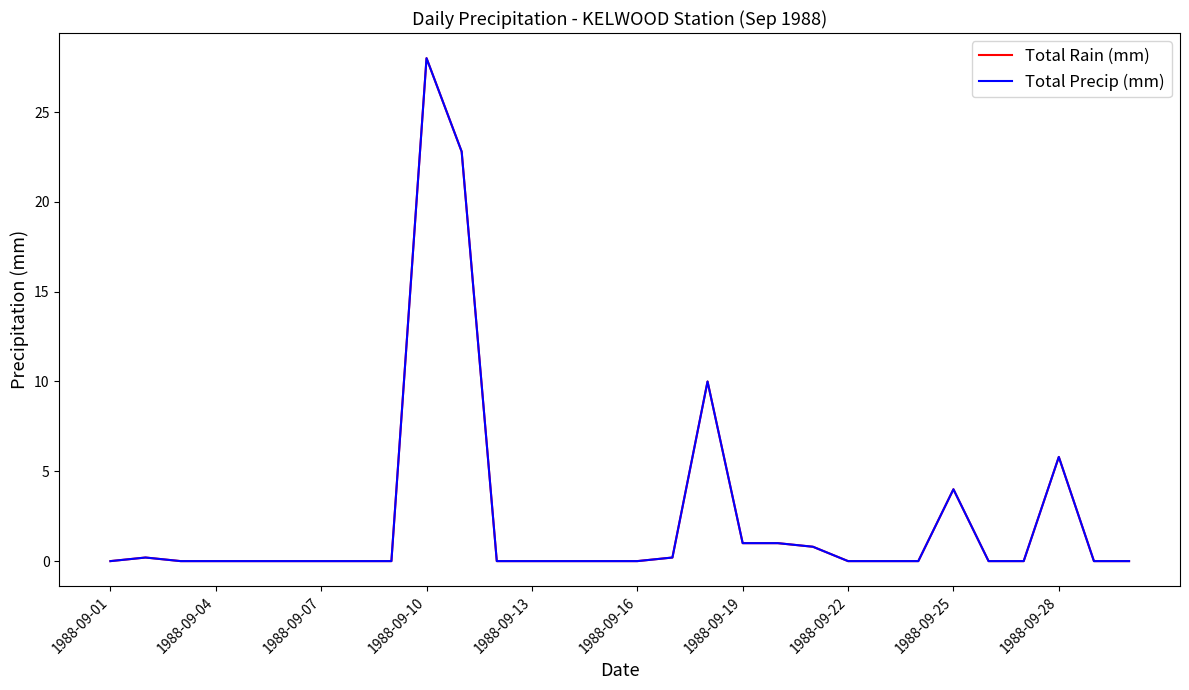

Does the chart have visible grid lines?

No